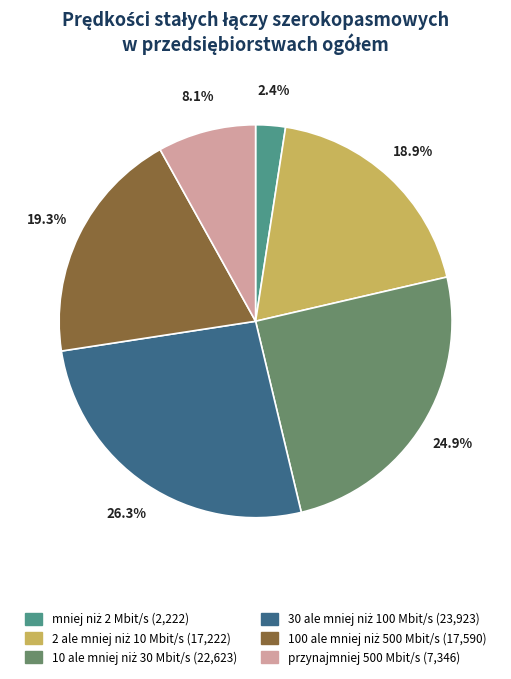

Is there any slice that represents more than half of the pie?

No